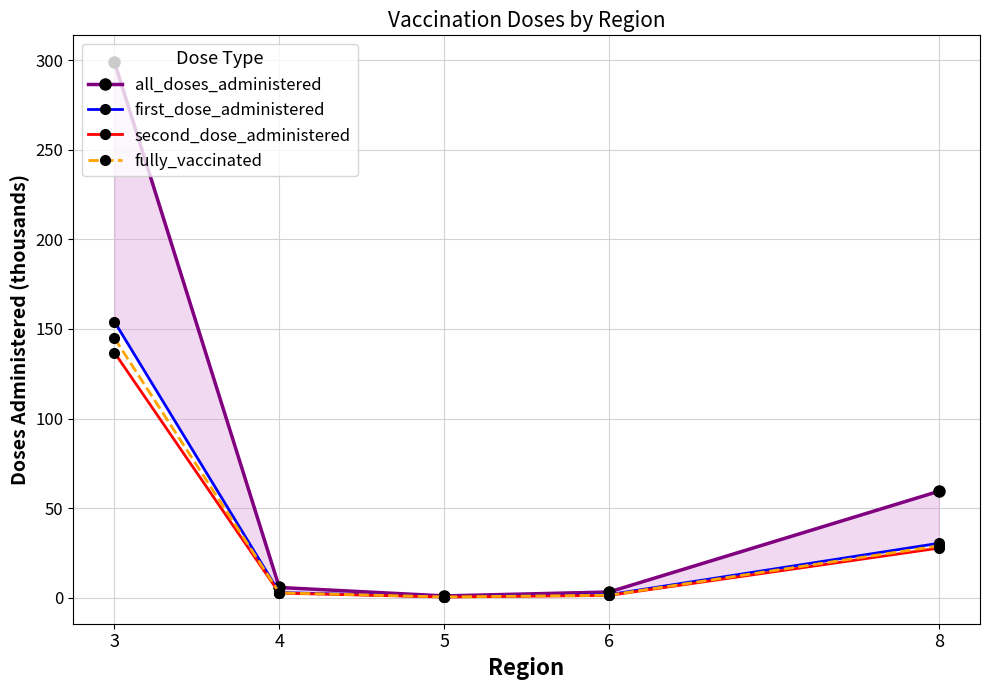

Does the chart display data point markers on the line(s)?

Yes